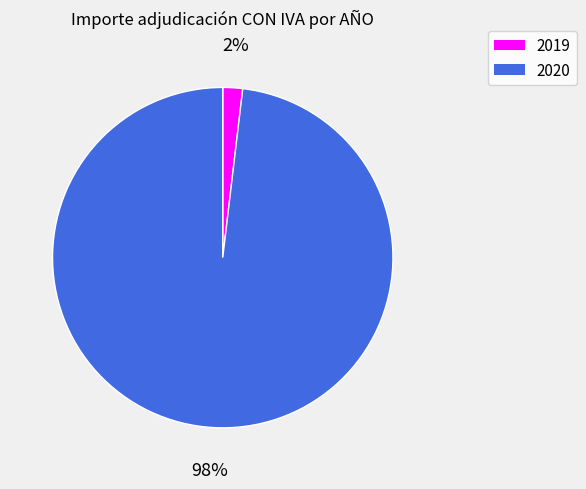

Is the sum of 2019 and 2020 greater than half?

Yes